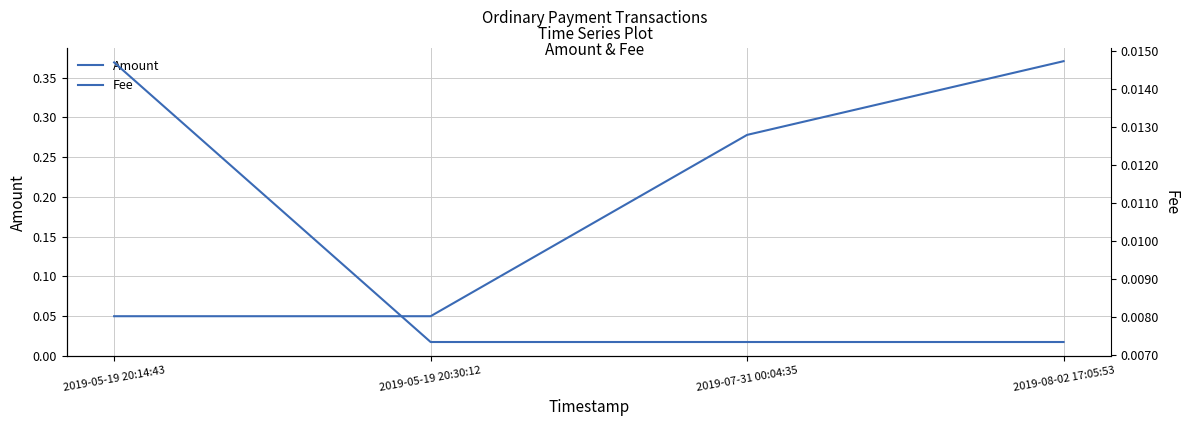

Count the Amount values in the range 0 to 1.

4